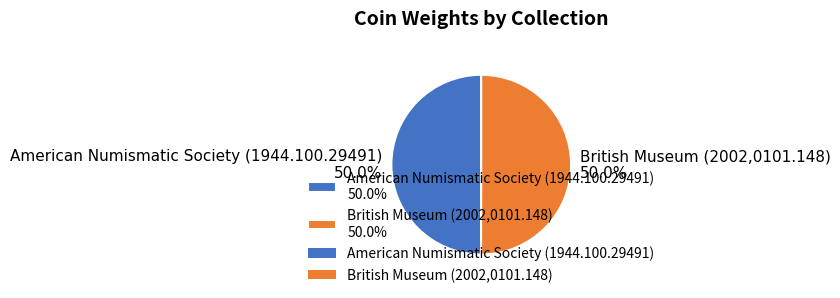

Approximately how many times larger is the value at American Numismatic Society (1944.100.29491) 50.0% compared to British Museum (2002,0101.148) 50.0%?

1.0